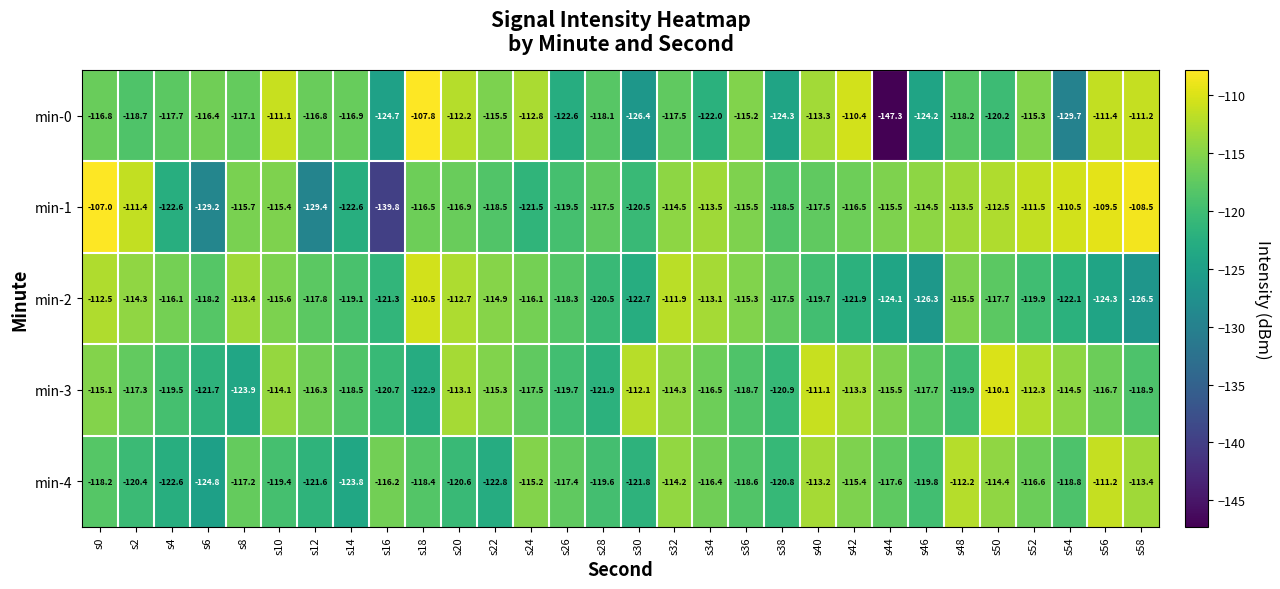

At which label is min-0 closest to -127?

s30